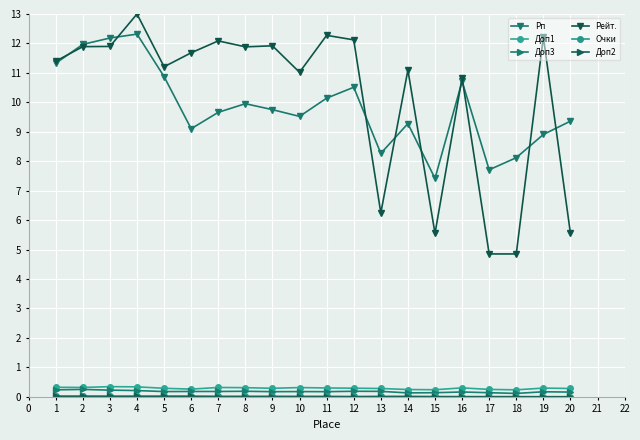

How many data points does each series have?

20